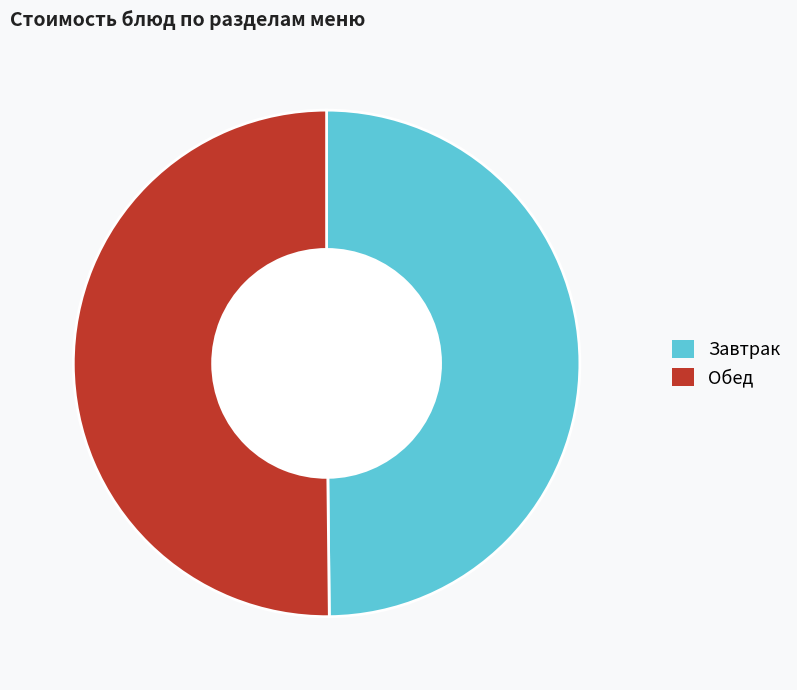

How many slices are in this pie chart?

2